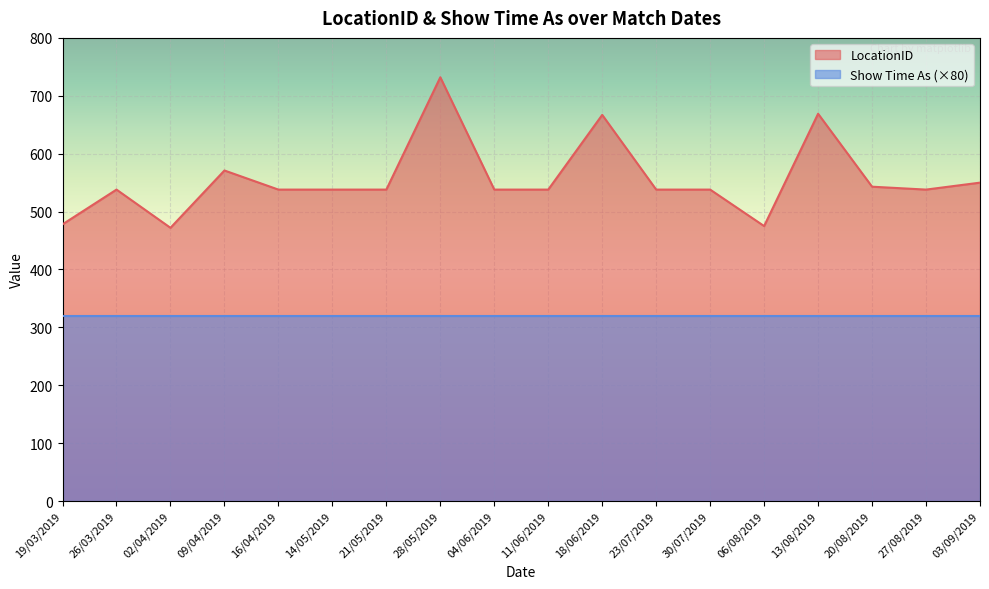

What is the maximum value shown in the chart?

732